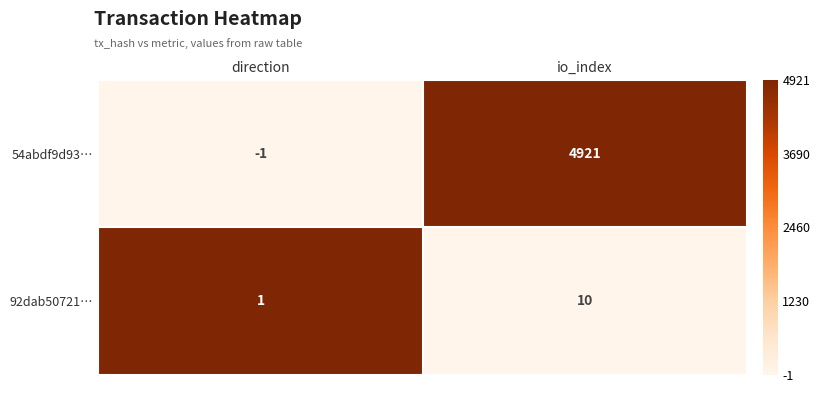

Which category has the lowest value across all series?

direction